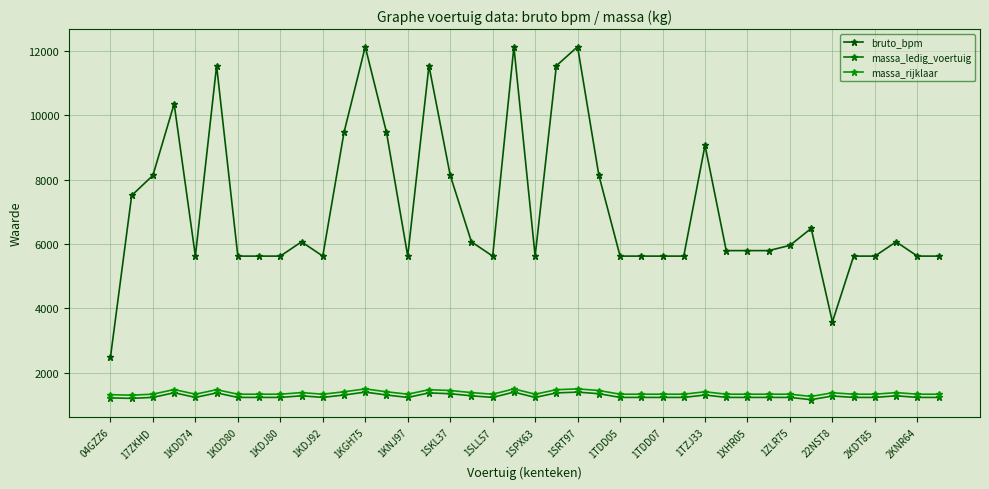

How many categories are shown in the chart?

40